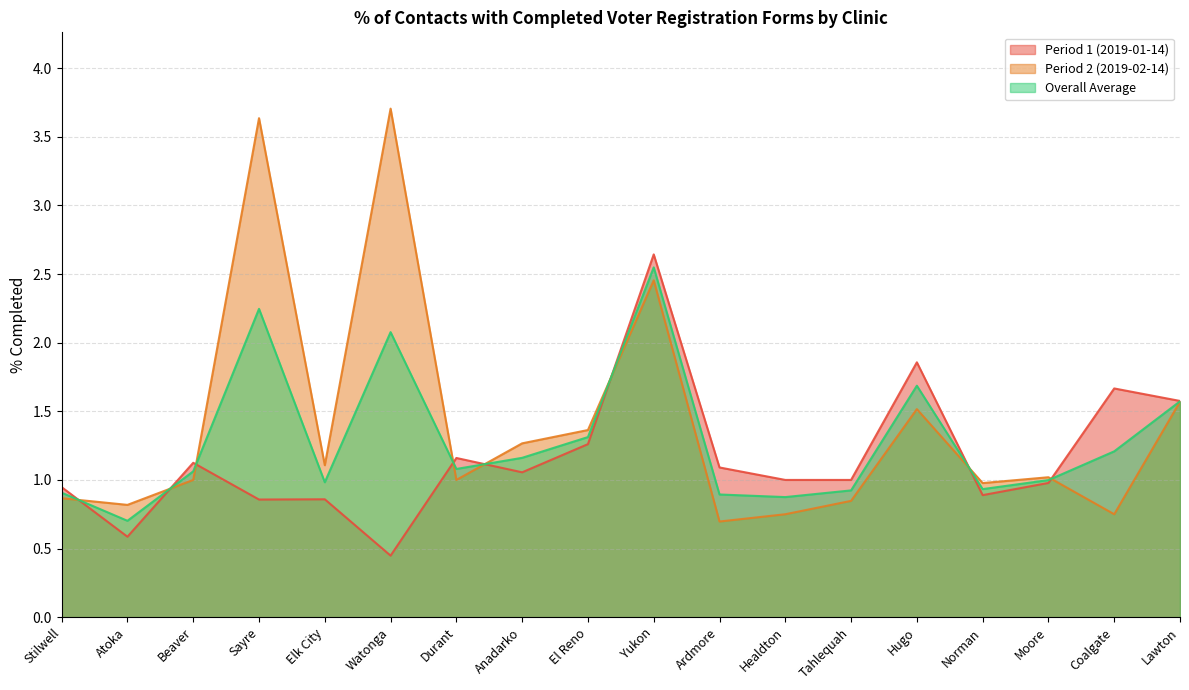

At how many categories does at least one series exceed 0?

18